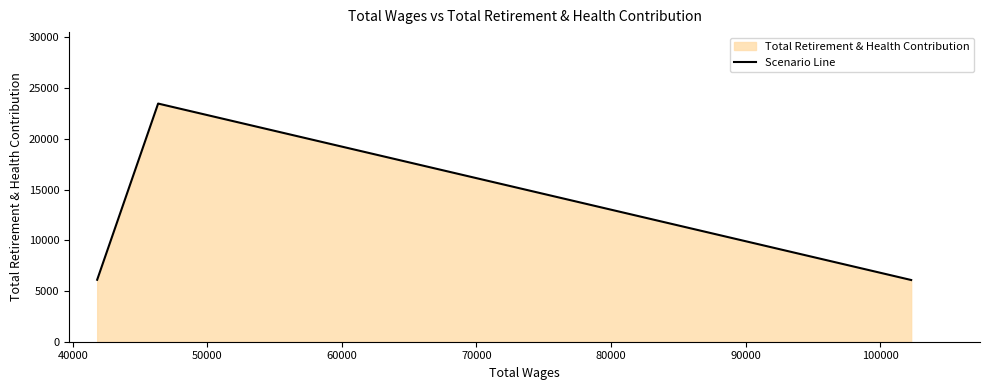

What is the value of the 2nd point from the left?

23478